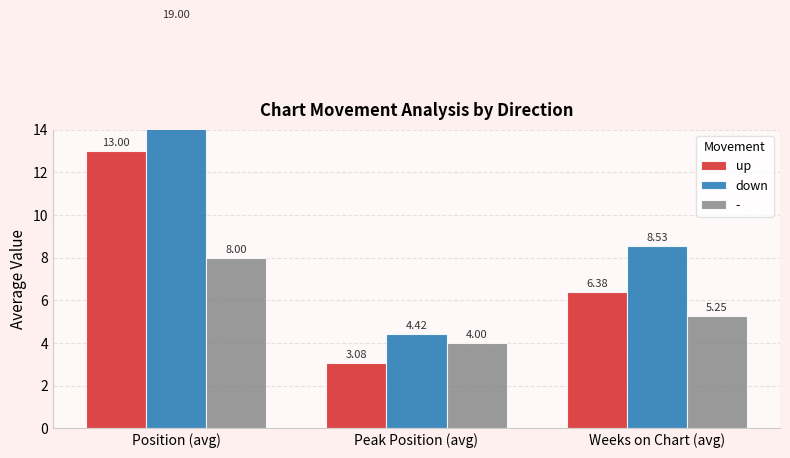

Between Position (avg) and Peak Position (avg), which is larger?

Position (avg)